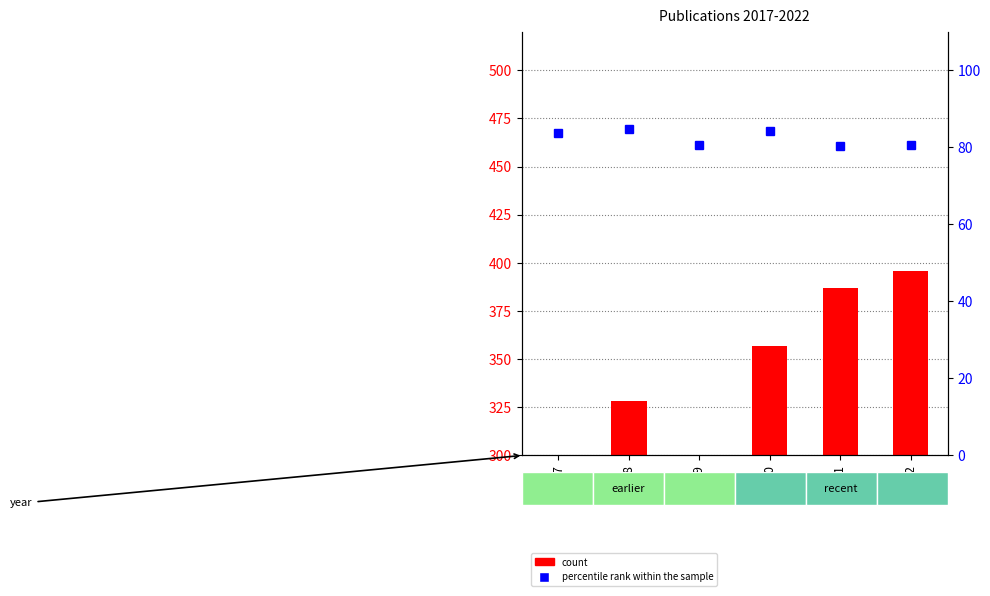

What is the value of the count bar at the 6th from the left?

396.0